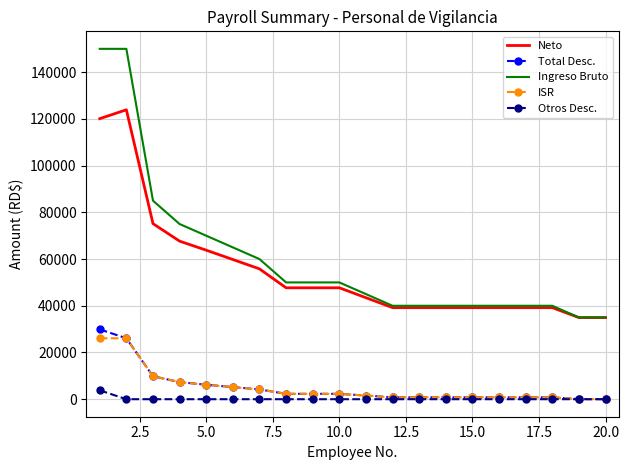

Which series has the largest range (max minus min)?

Ingreso Bruto